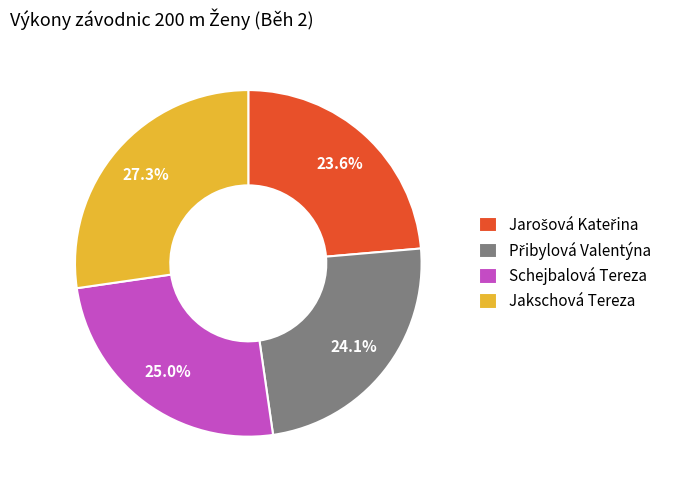

Which slice is the largest?

Jakschová Tereza